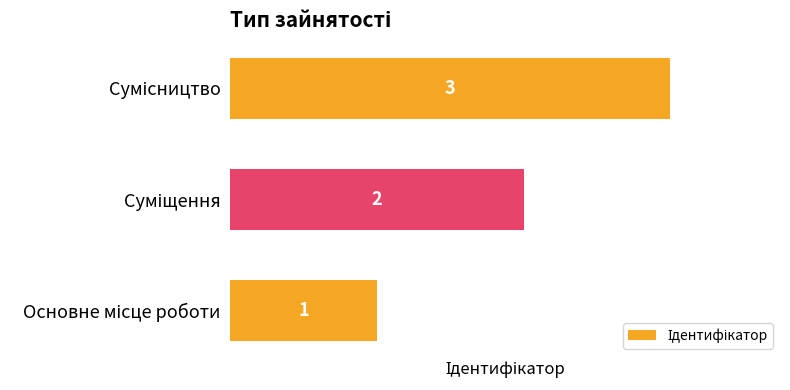

What is the maximum value shown in the chart?

3